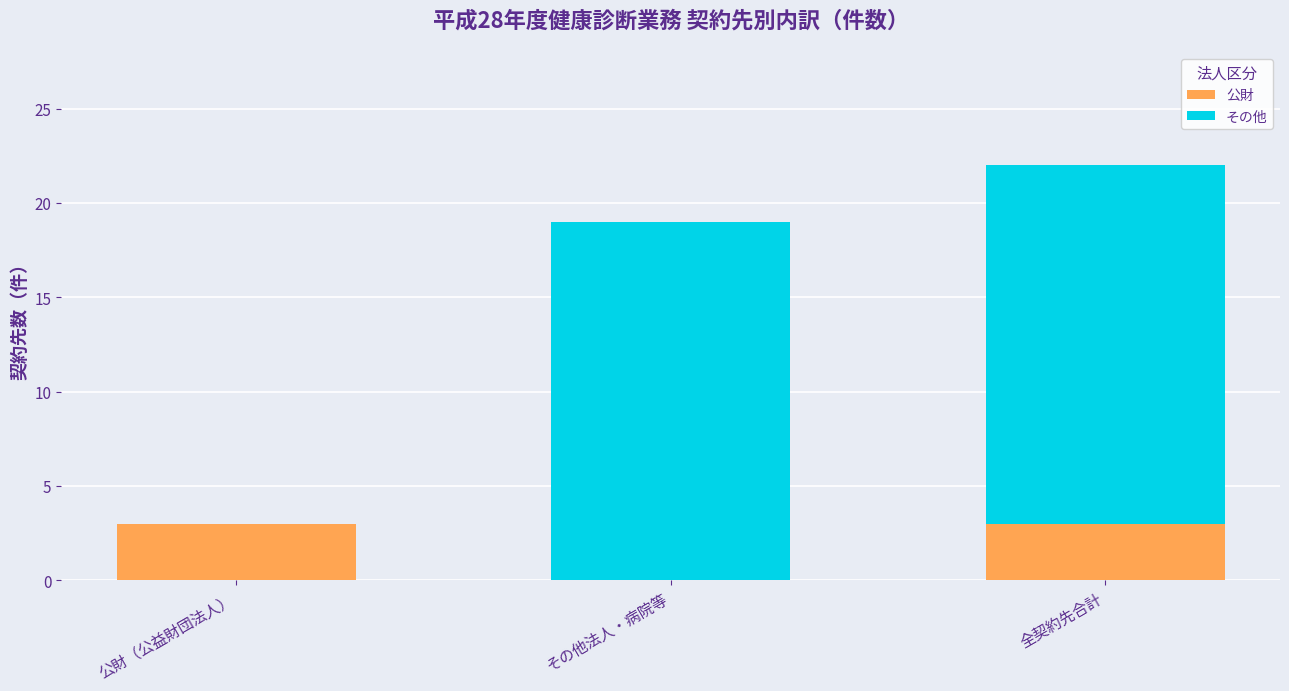

The value of 公財 at 全契約先合計 is 3. True or false?

True